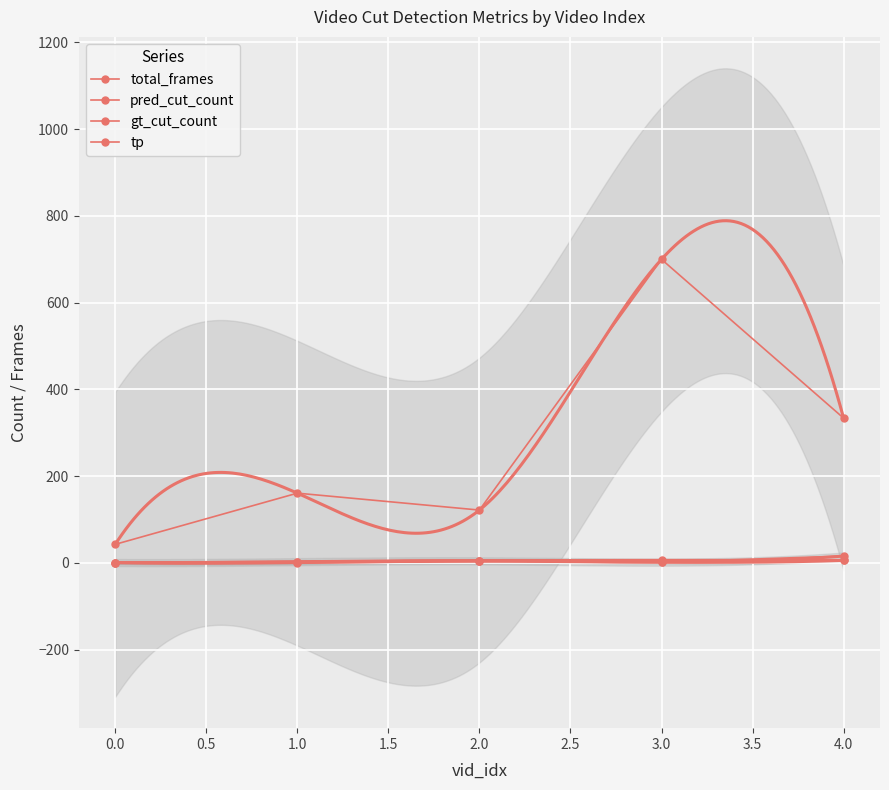

In total_frames, how many points are higher than both neighbors (excluding endpoints)?

2